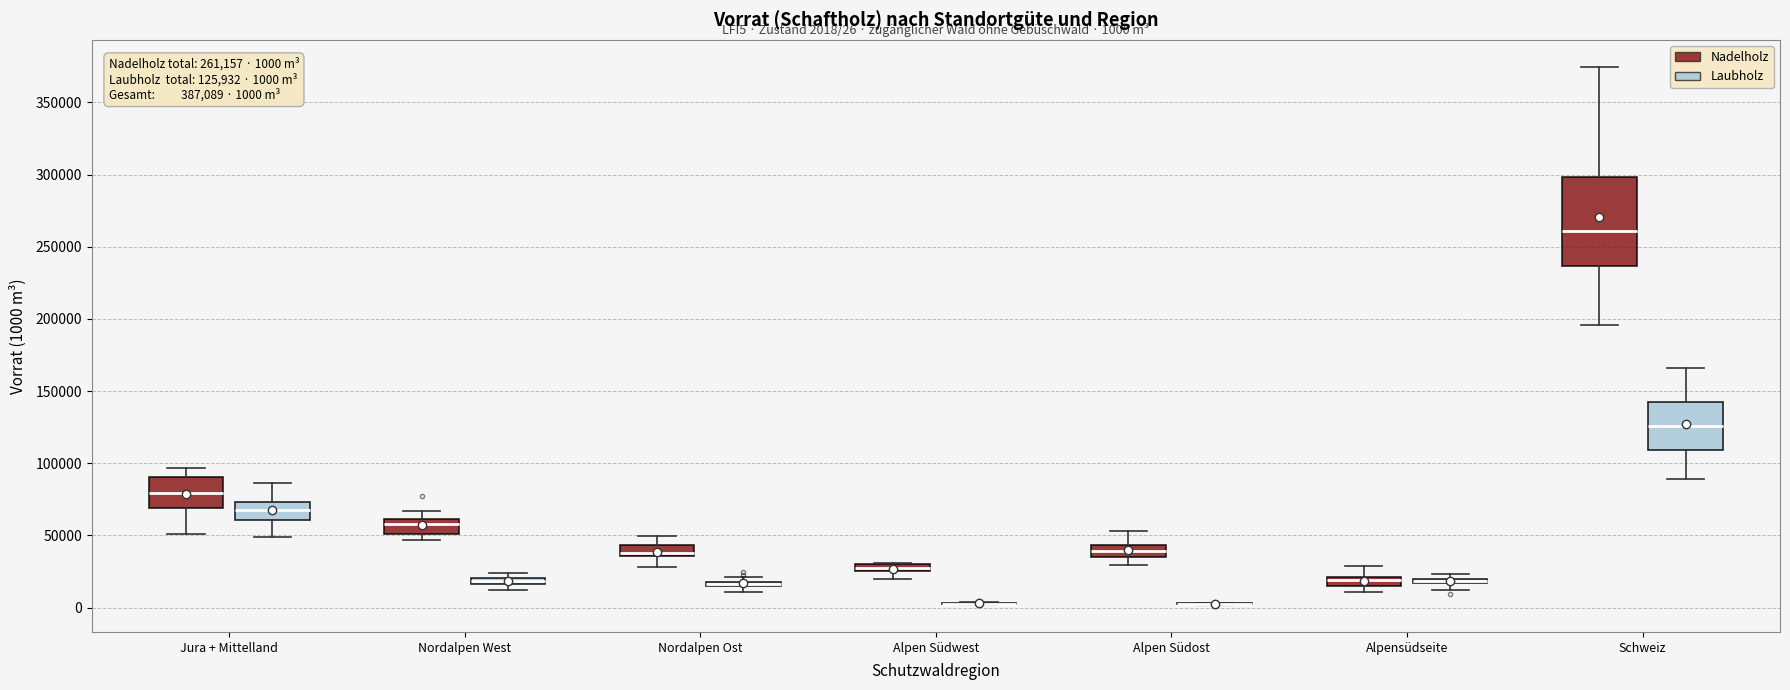

Comparing the boxes themselves (not the whiskers), which one is the tallest?

Schweiz (Nadelholz)